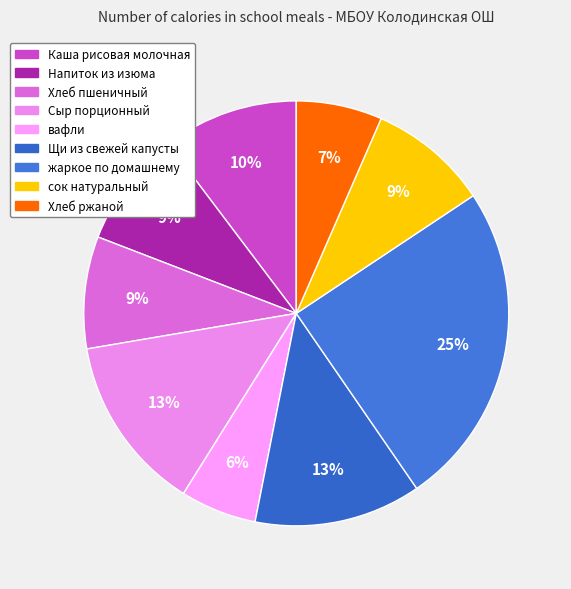

Combined, what portion of the pie is Каша рисовая молочная and Напиток из изюма?

19.1%